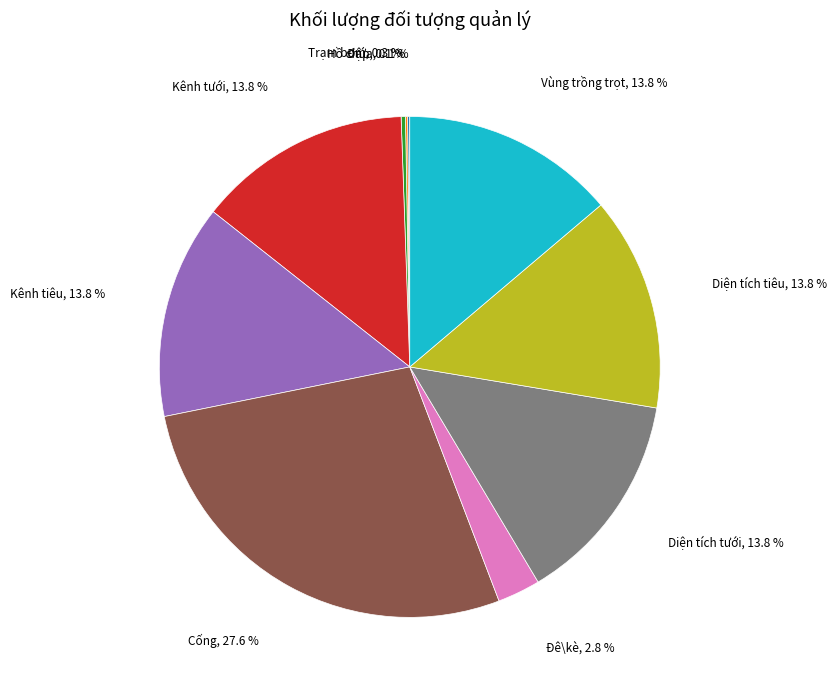

Is there any slice that represents more than half of the pie?

No